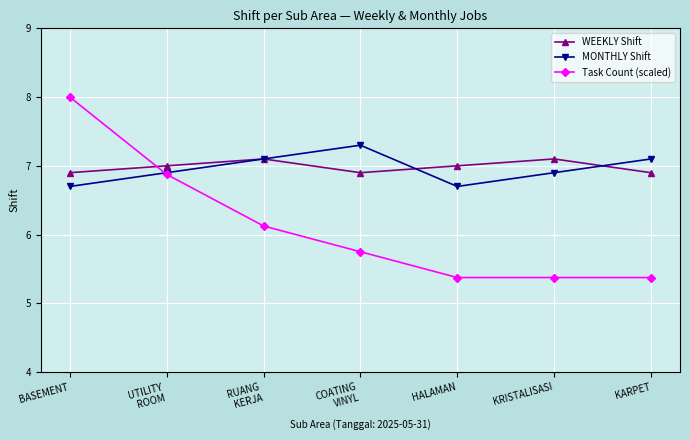

Reading left to right, transcribe all the data shown in this chart.

WEEKLY Shift: 6.9	7.0	7.1	6.9	7.0	7.1	6.9
MONTHLY Shift: 6.7	6.9	7.1	7.3	6.7	6.9	7.1
Task Count (scaled): 8.0	6.9	6.1	5.8	5.4	5.4	5.4